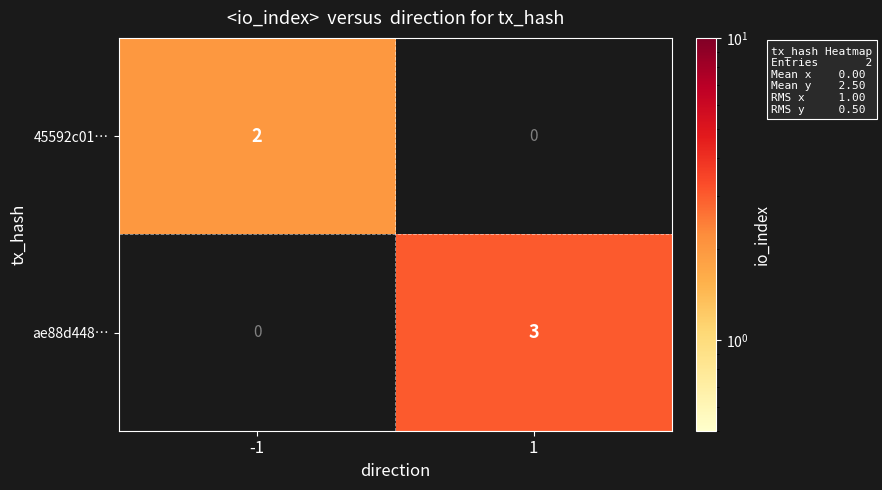

Which series has the largest total across all categories?

ae88d448…